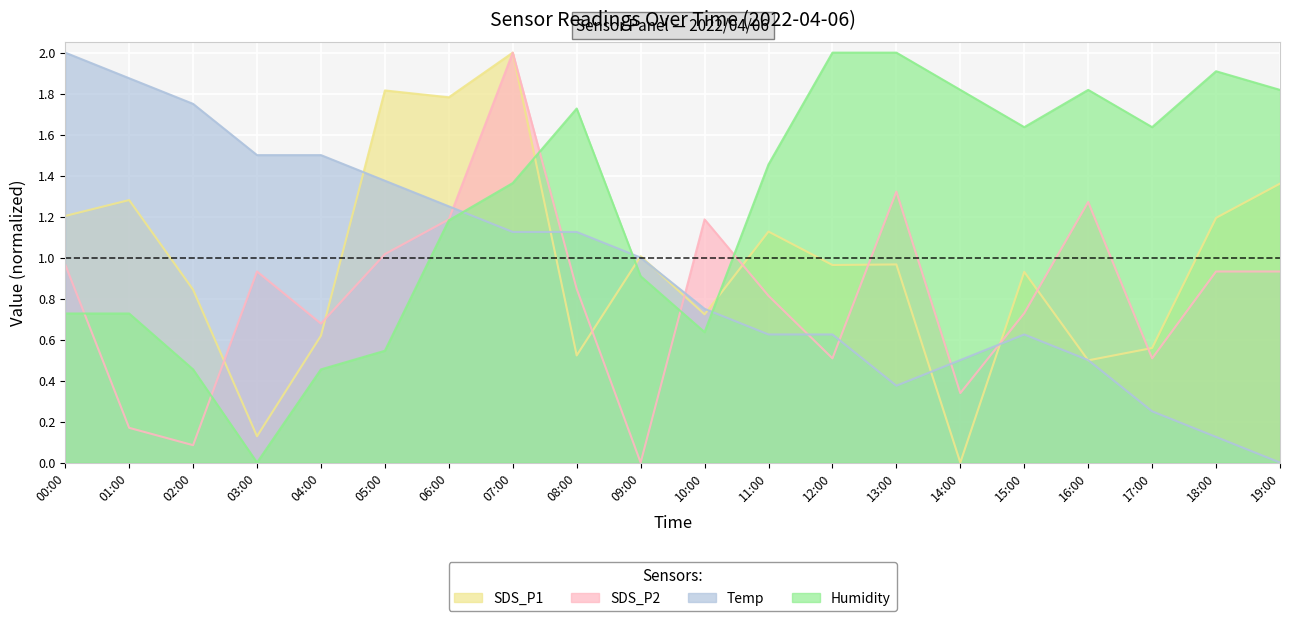

How many interior local peaks does the SDS_P2 series have?

5